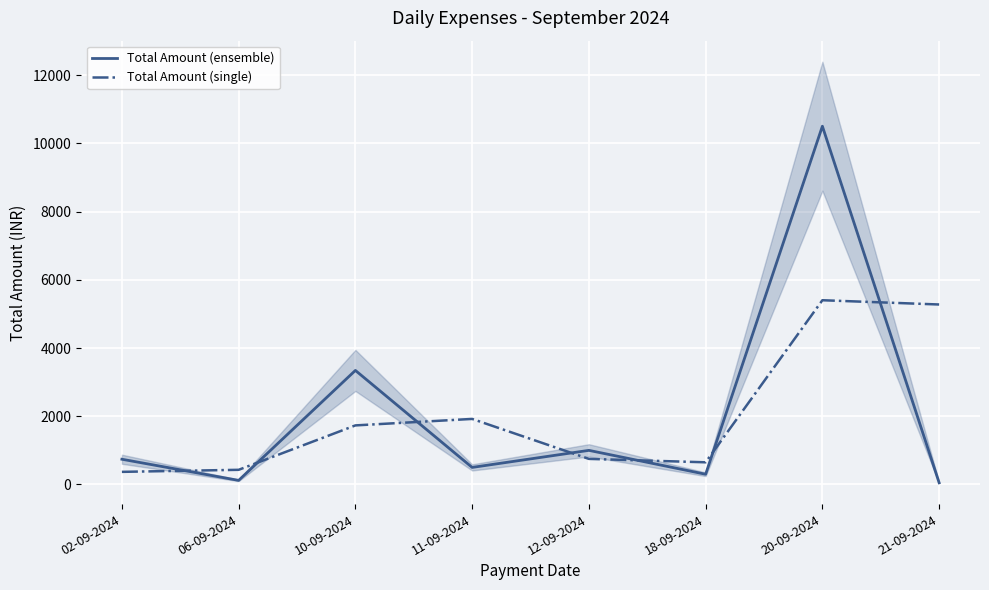

What is the label of the 6th point from the left?

18-09-2024